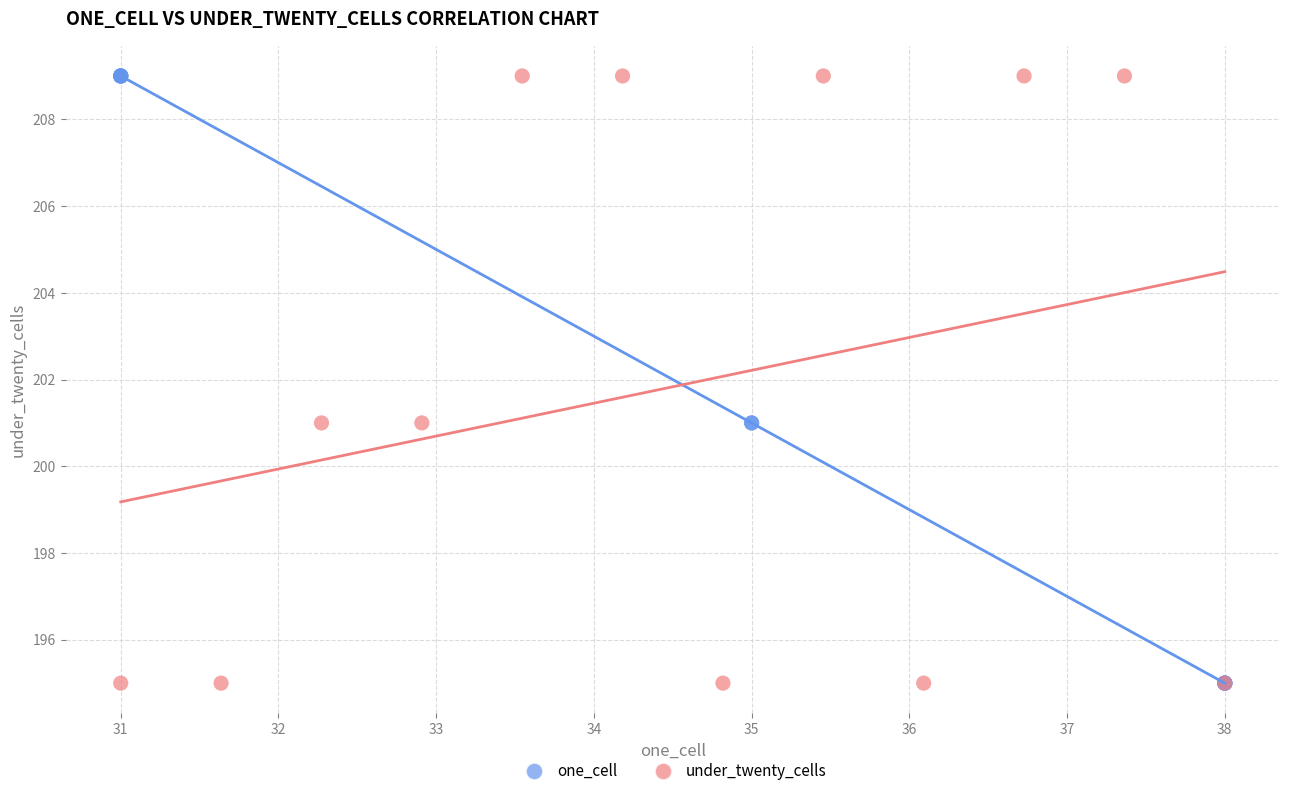

What are all the series names shown in the legend?

one_cell, under_twenty_cells